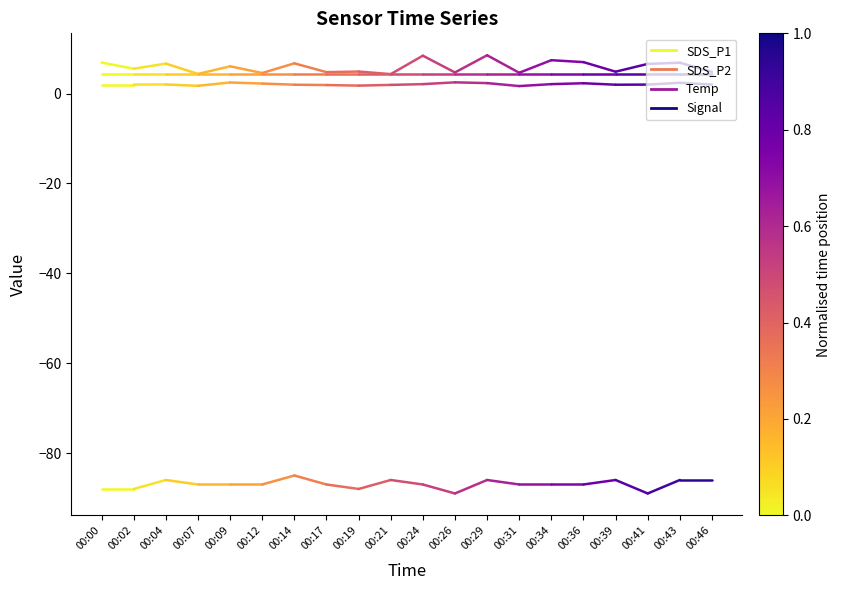

Reading left to right, list all the values displayed in this chart.

SDS_P1: 6.9	5.5
SDS_P2: 2.0	2.0
Temp: 4.4	4.4
Signal: -88.0	-88.0